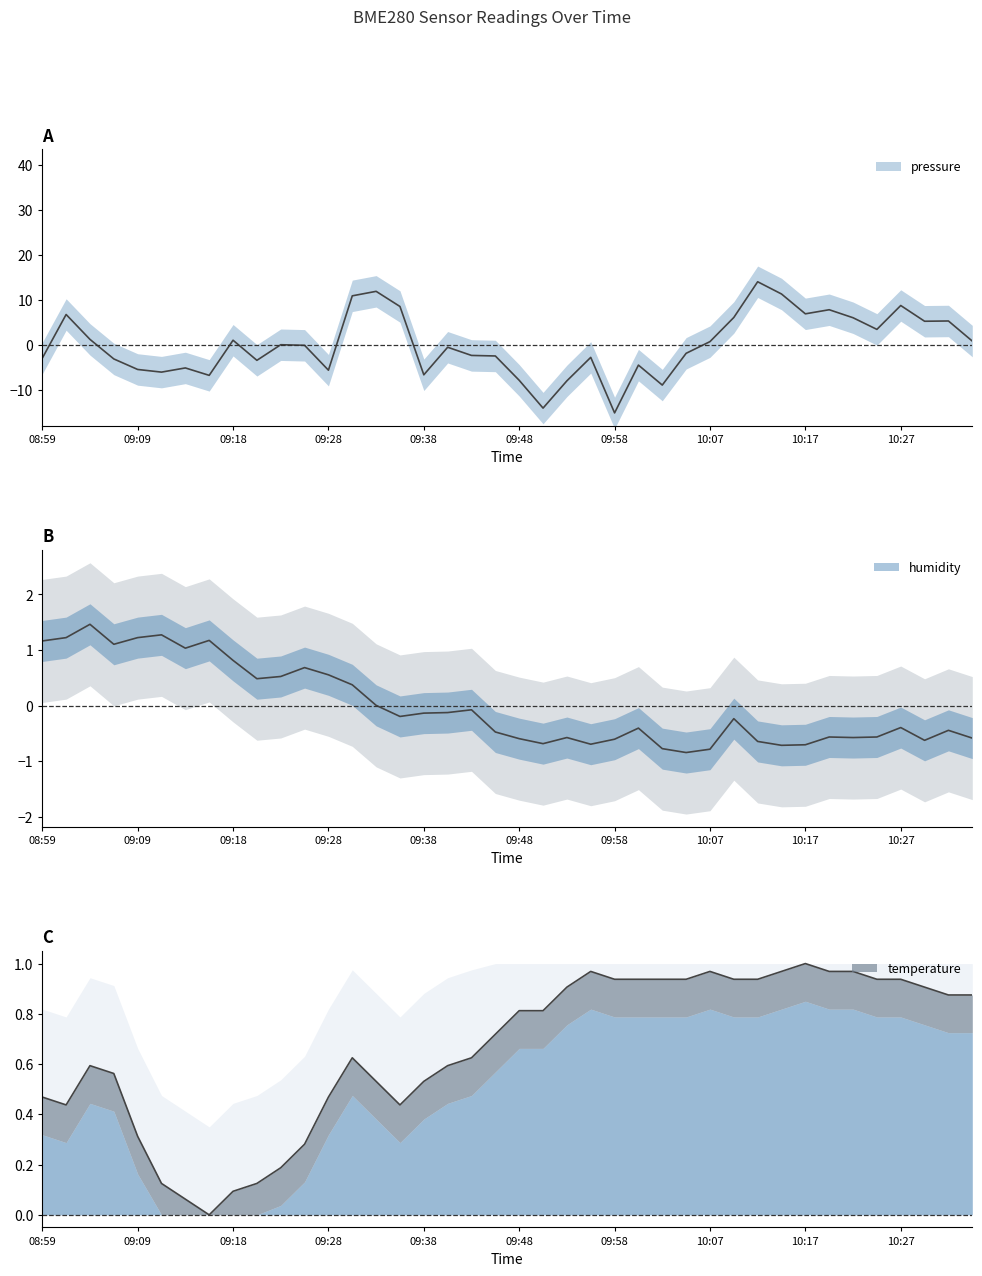

Is the value of humidity at 09:16 greater than the value of pressure at 10:25?

No